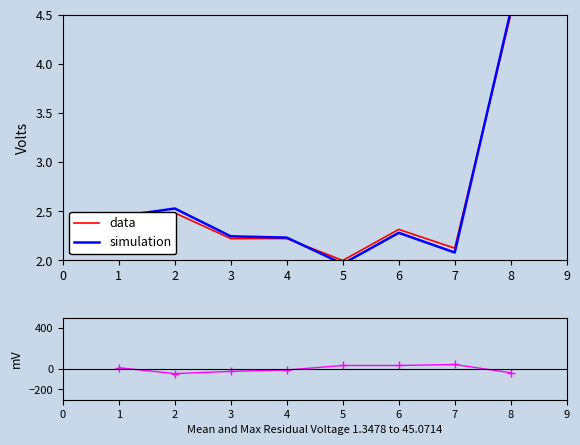

True or false: data has a value of 4.5 at 8.

True